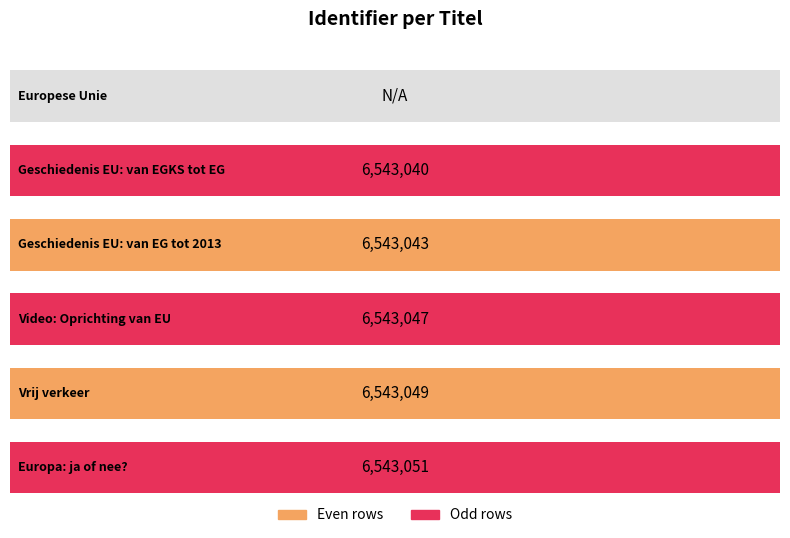

Where does the data first go above 6543047?

Vrij verkeer